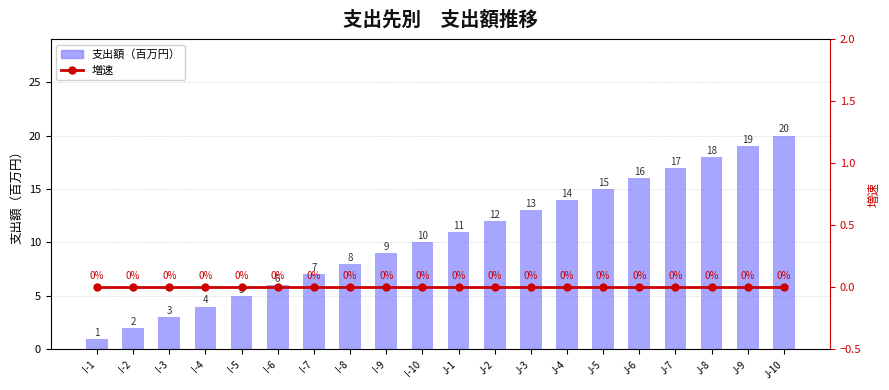

Reading left to right, transcribe all the data shown in this chart.

支出額（百万円）: 1	2	3	4	5	6	7	8	9	10	11	12	13	14	15	16	17	18	19	20
増速: 0	0	0	0	0	0	0	0	0	0	0	0	0	0	0	0	0	0	0	0